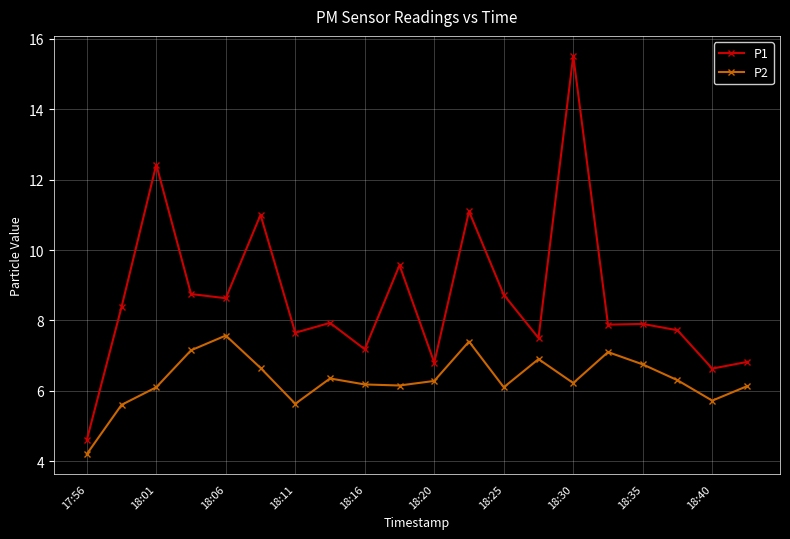

How many lines are shown in the chart?

2